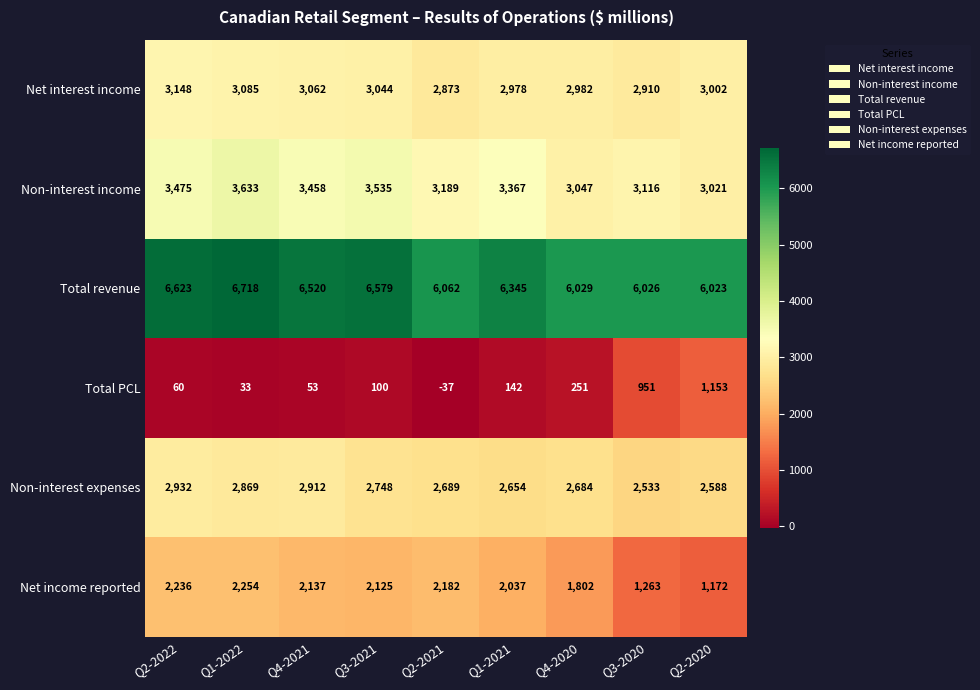

What is the spread (max minus min) of values at Q3-2020?

5075